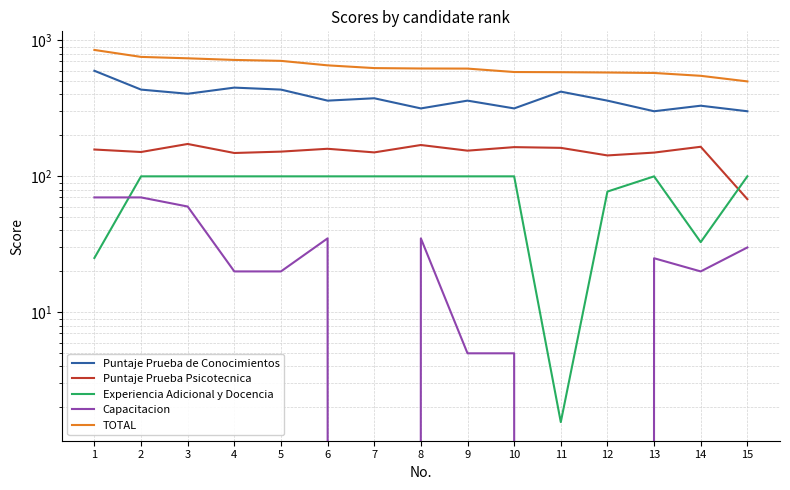

List the labels in order of Puntaje Prueba Psicotecnica value, largest first.

3, 8, 14, 10, 11, 6, 1, 9, 5, 2, 7, 13, 4, 12, 15